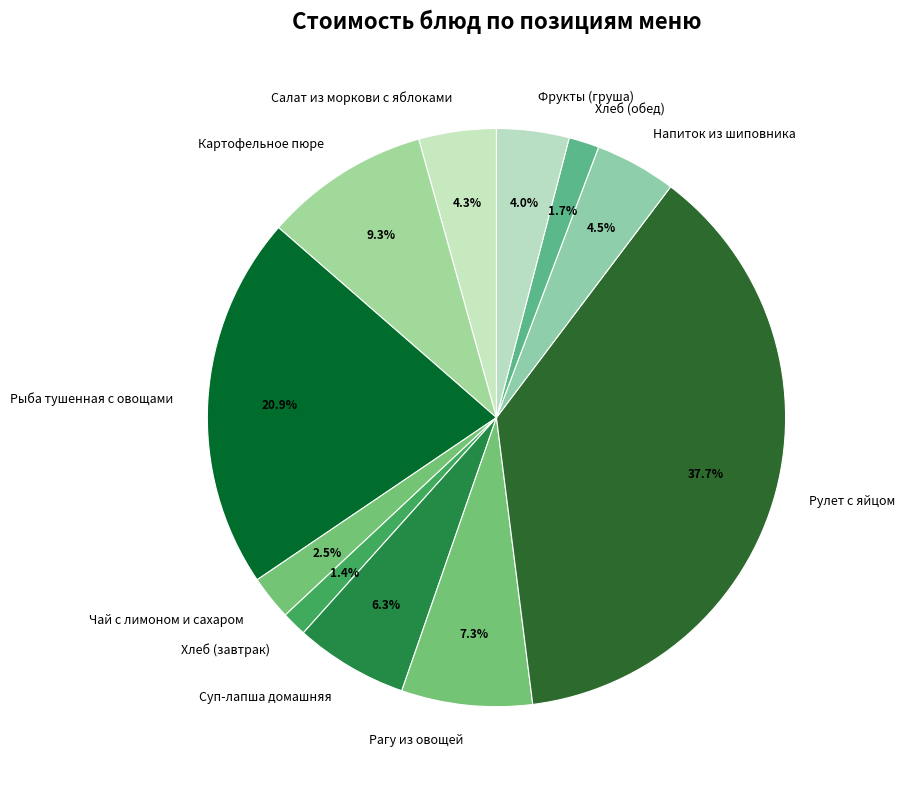

Do Хлеб (обед) and Напиток из шиповника together represent more than half of the pie?

No